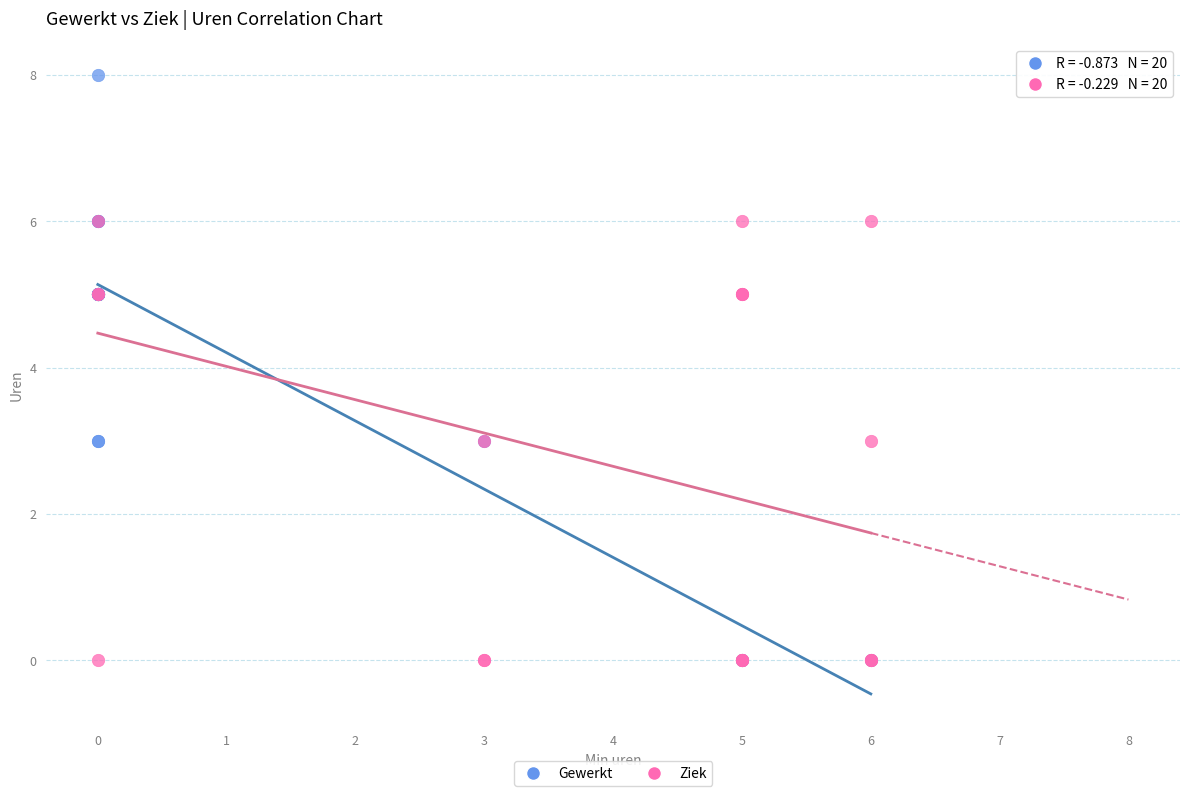

Which series has the largest Y range (max minus min)?

Gewerkt